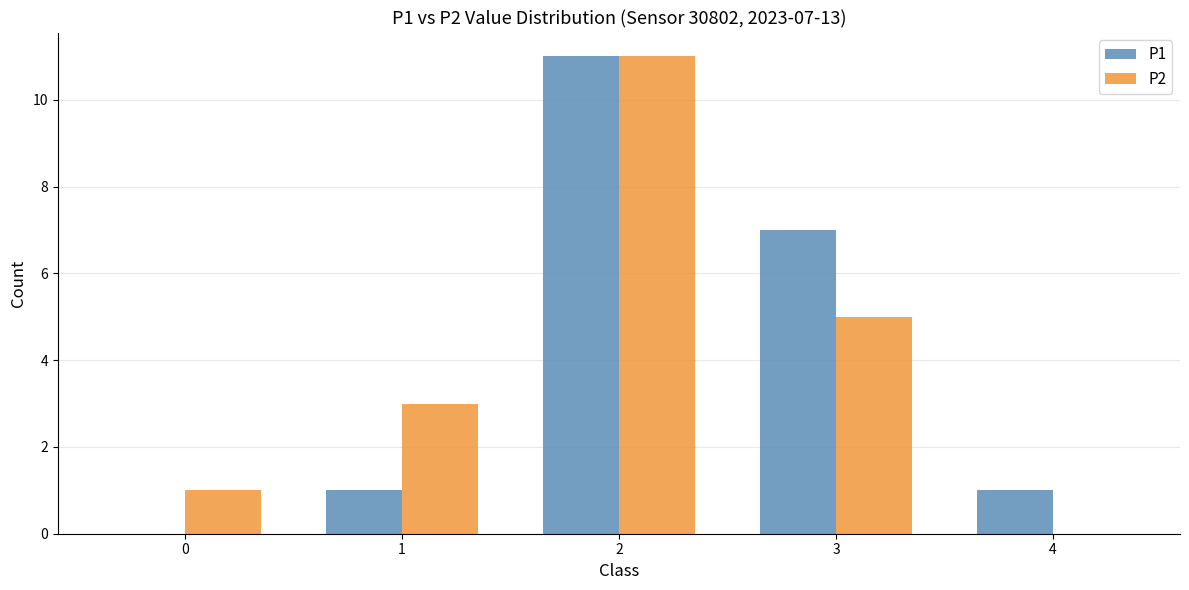

Is it true that P1 equals 7 at 3?

True